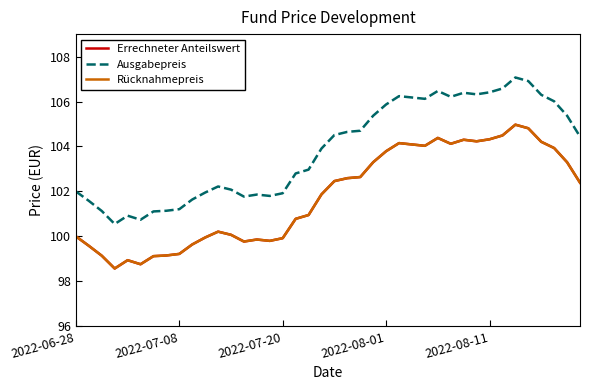

Reading right to left, list all the values displayed in this chart.

Errechneter Anteilswert: 102.4	103.3	103.9	104.2	104.8	105.0	104.5	104.3	104.2	104.3	104.1	104.4	104.0	104.1	104.2	103.8	103.3	102.6	102.6	102.5	101.9	101.0	100.8	99.9	99.8	99.9	99.8	100.1	100.2	100.0	99.6	99.2	99.2	99.1	98.8	98.9	98.6	99.1	99.6	100.0
Ausgabepreis: 104.4	105.4	106.0	106.3	106.9	107.1	106.6	106.4	106.3	106.4	106.2	106.5	106.1	106.2	106.2	105.9	105.4	104.7	104.7	104.5	103.9	103.0	102.8	101.9	101.8	101.9	101.8	102.1	102.2	102.0	101.6	101.2	101.1	101.1	100.7	100.9	100.5	101.1	101.6	102.0
Rücknahmepreis: 102.4	103.3	103.9	104.2	104.8	105.0	104.5	104.3	104.2	104.3	104.1	104.4	104.0	104.1	104.2	103.8	103.3	102.6	102.6	102.5	101.9	101.0	100.8	99.9	99.8	99.9	99.8	100.1	100.2	100.0	99.6	99.2	99.2	99.1	98.8	98.9	98.6	99.1	99.6	100.0